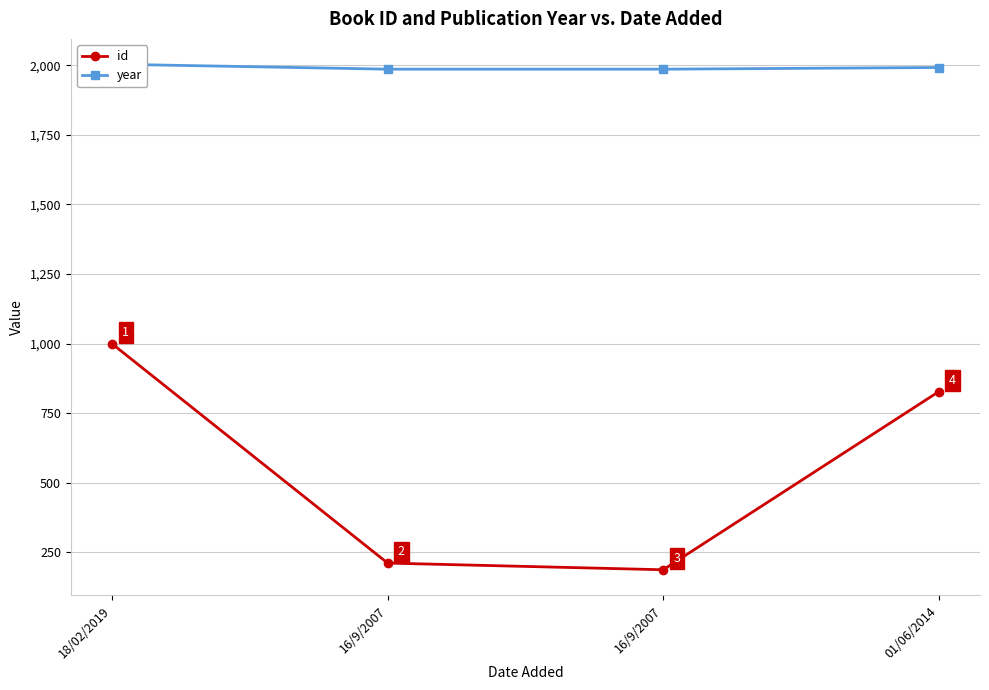

True or false: year and id cross at least once.

False